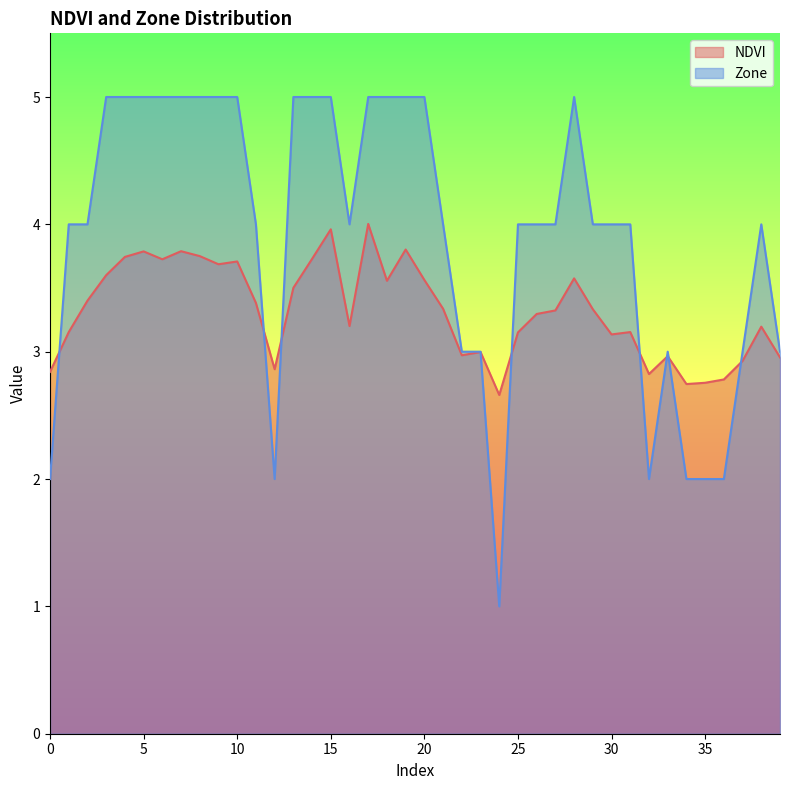

The value of Zone at 39 is 3.0. True or false?

True